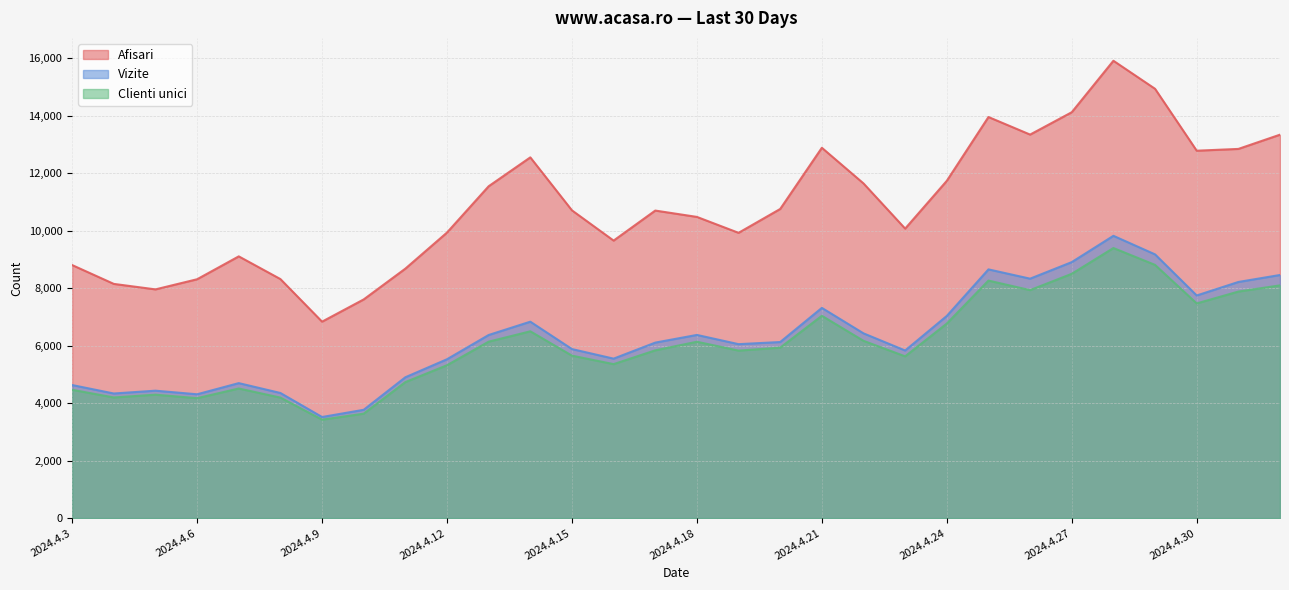

The Afisari series shows 13958 at 2024.4.25. True or false?

True